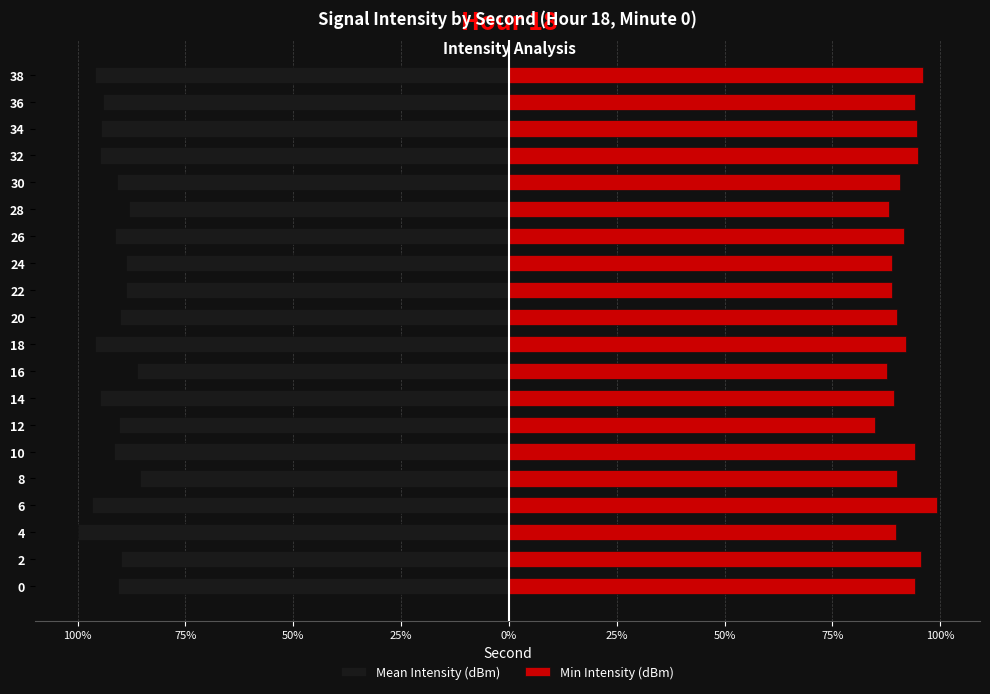

Reading right to left, extract all data points from this chart.

Mean Intensity (dBm): -95.9	-94.2	-94.6	-94.8	-90.8	-88.1	-91.4	-88.8	-88.8	-90.1	-96.0	-86.3	-94.9	-90.4	-91.6	-85.5	-96.7	-100.0	-90.0	-90.6
Min Intensity (dBm): 96.0	94.2	94.6	94.8	90.8	88.1	91.6	88.8	88.8	90.0	92.1	87.7	89.2	84.7	94.2	90.0	99.2	89.6	95.4	94.1